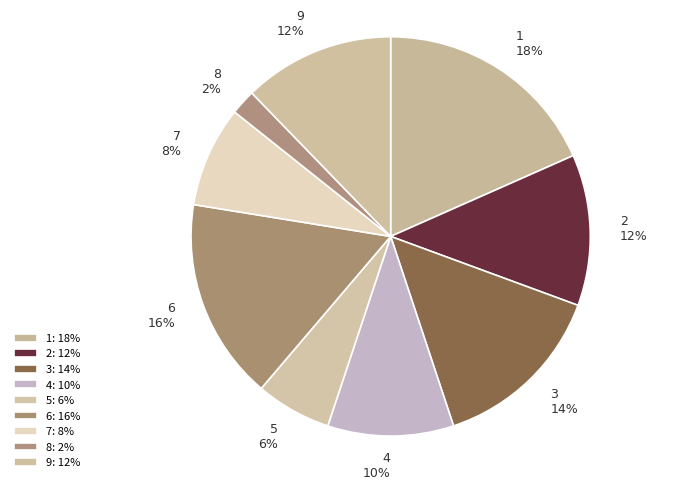

How many segments does this pie chart have?

9